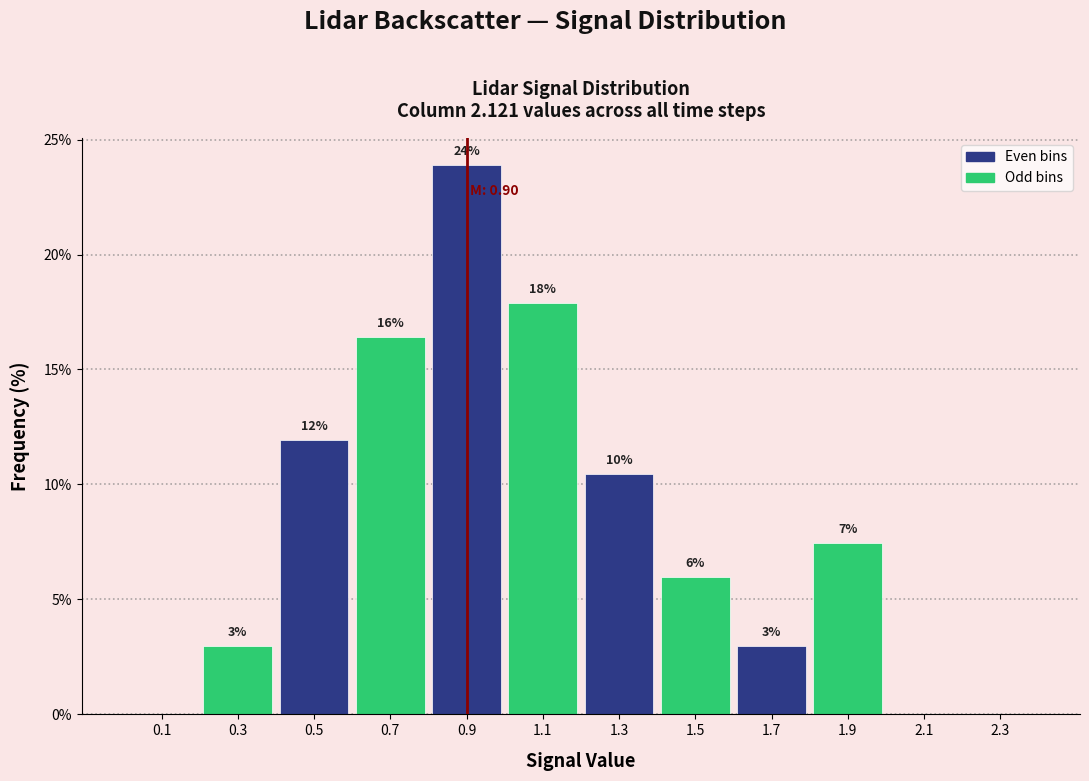

Which range on the x-axis has the tallest bar?

0.8 to 1.0